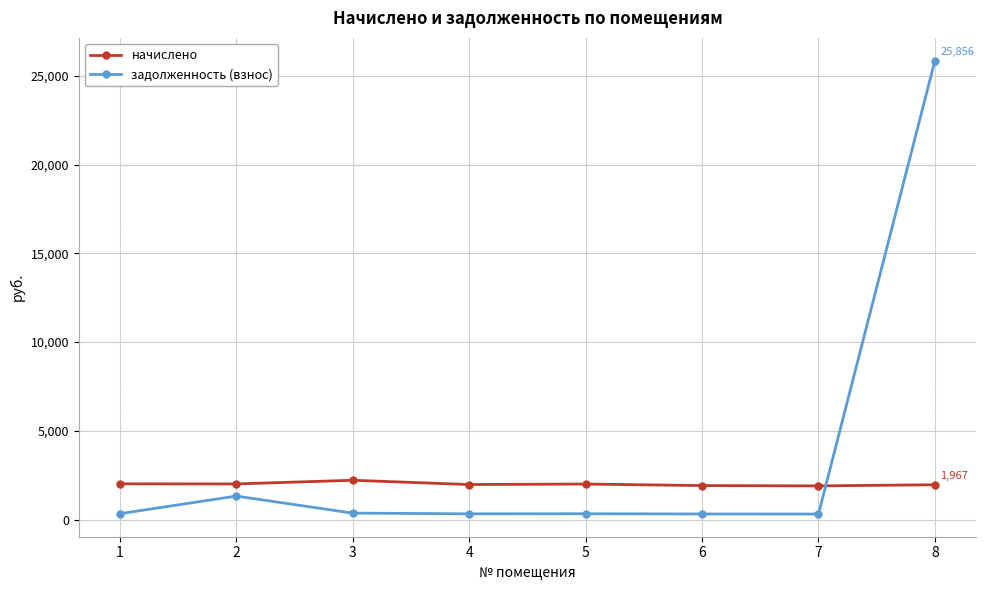

What is the value of the задолженность (взнос) point at the 4th from the left?

330.0